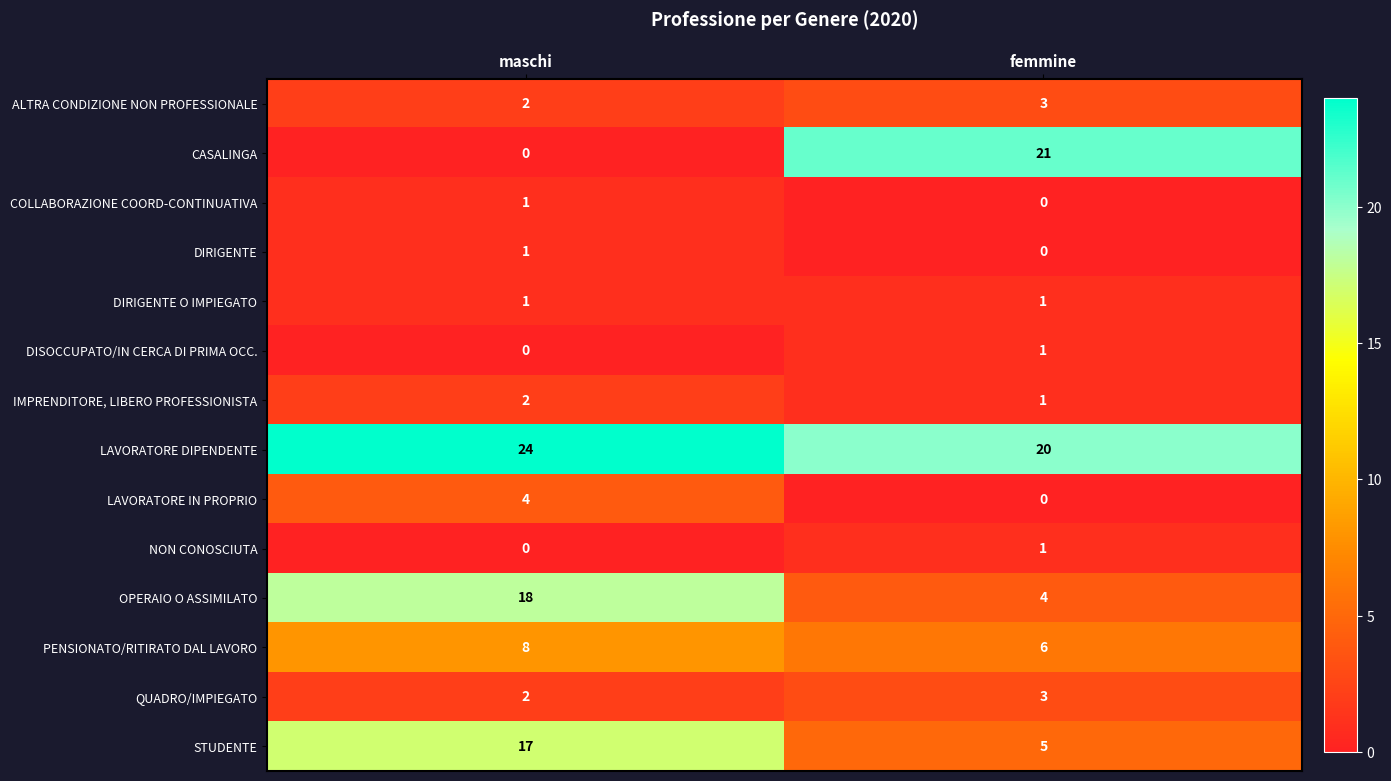

Is it true that PENSIONATO/RITIRATO DAL LAVORO equals 8 at femmine?

False